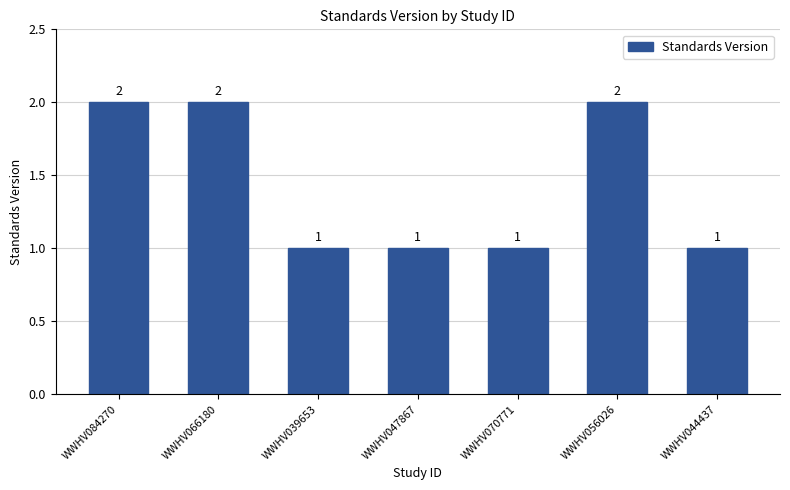

What is the label of the 7th bar from the right?

WWHV084270